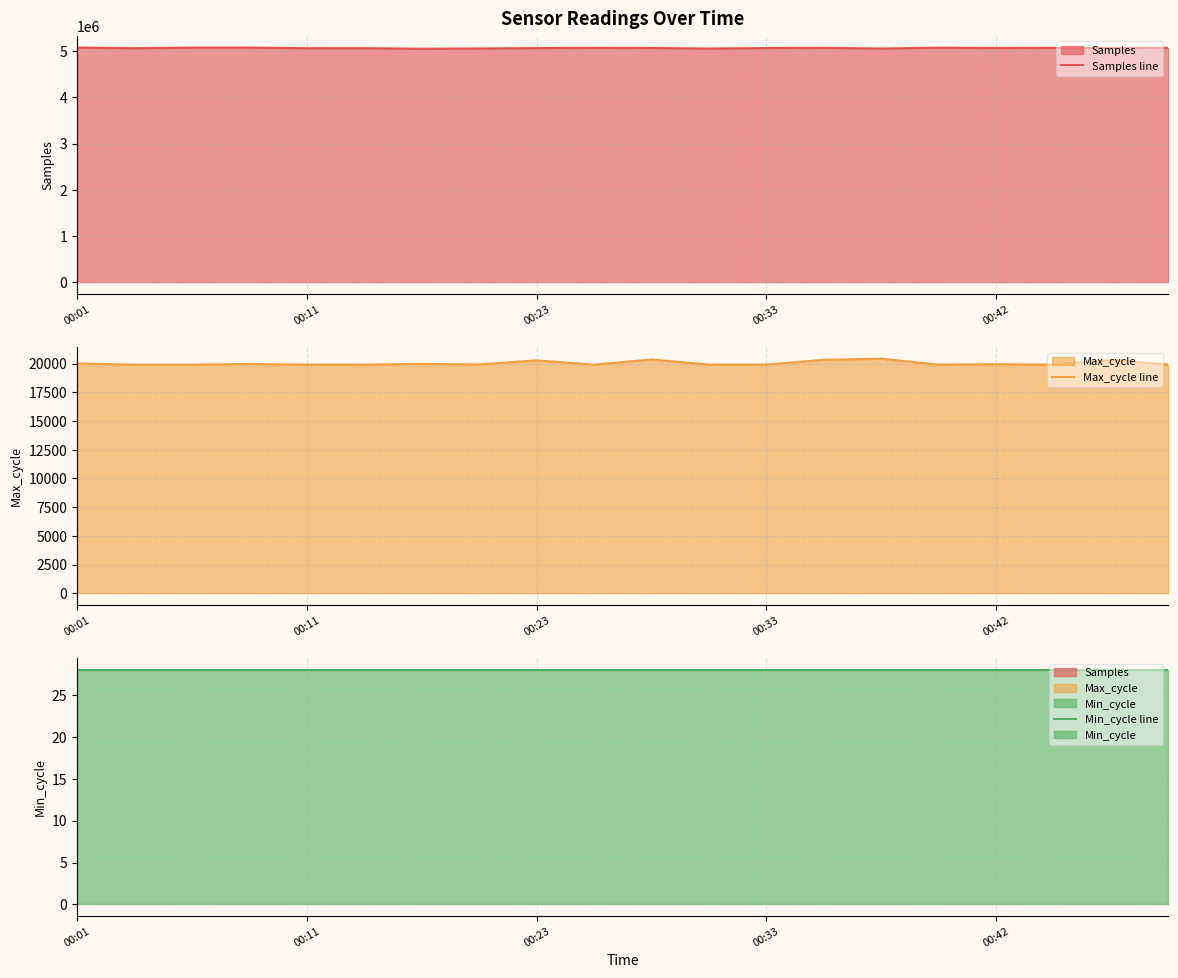

True or false: Min_cycle line and Max_cycle line cross at least once.

False